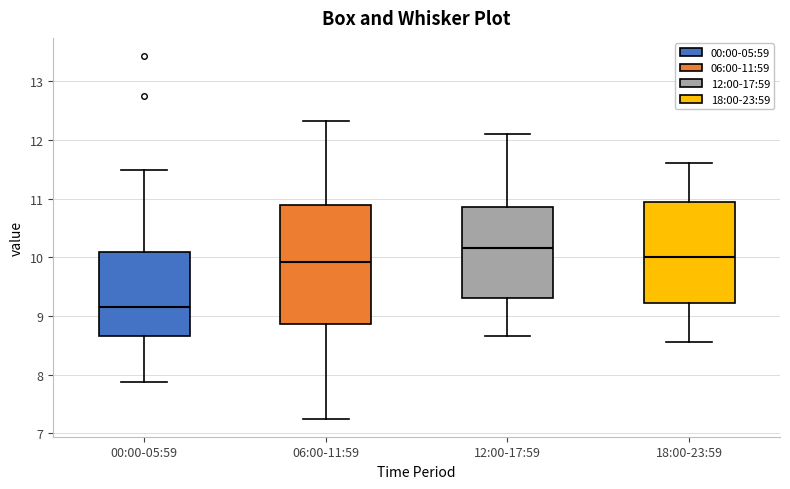

Where does the lower whisker of the box for 18:00-23:59 end on the y-axis? The values are not printed on the chart, so give them approximately, as read against the axis.

8.6